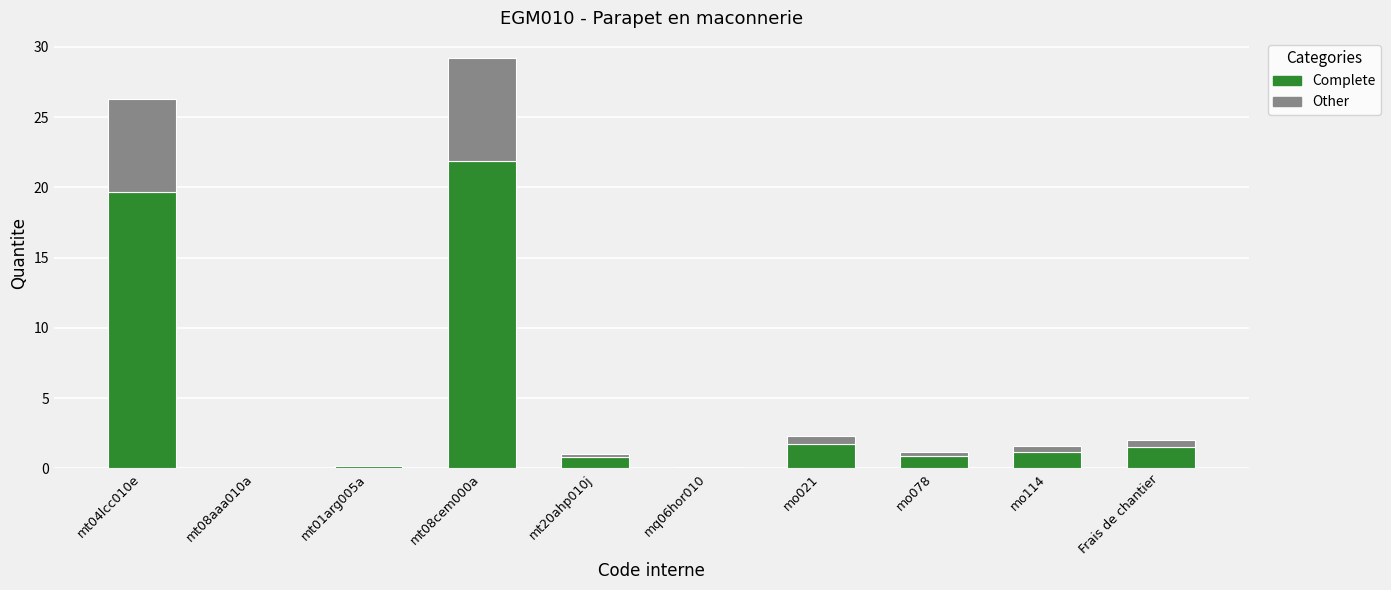

What is the sum of the Complete values at mo078 and mt08cem000a?

22.8